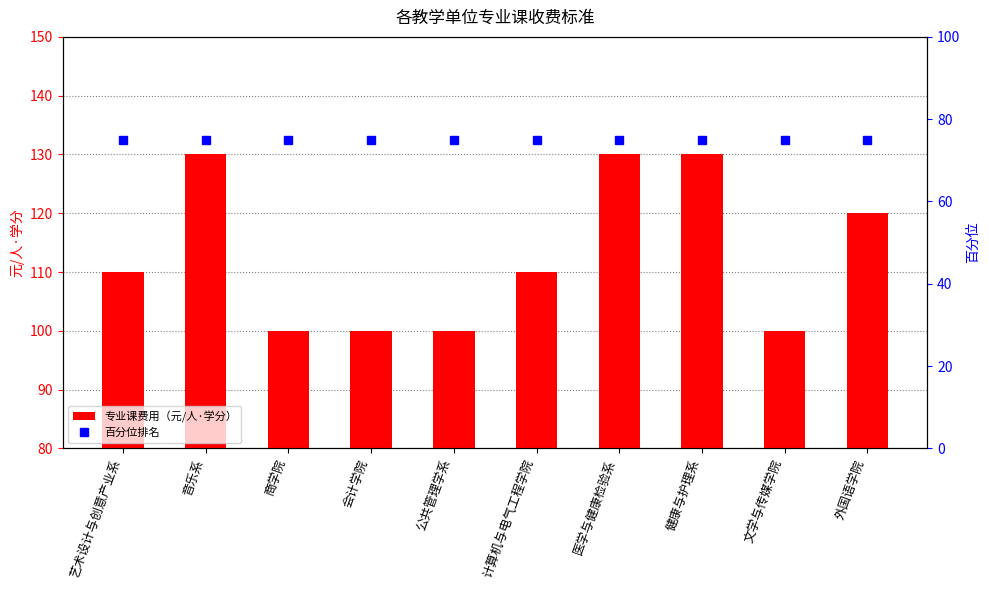

Between 商学院 and 医学与健康检验系, which series saw the biggest shift?

专业课费用（元/人·学分）